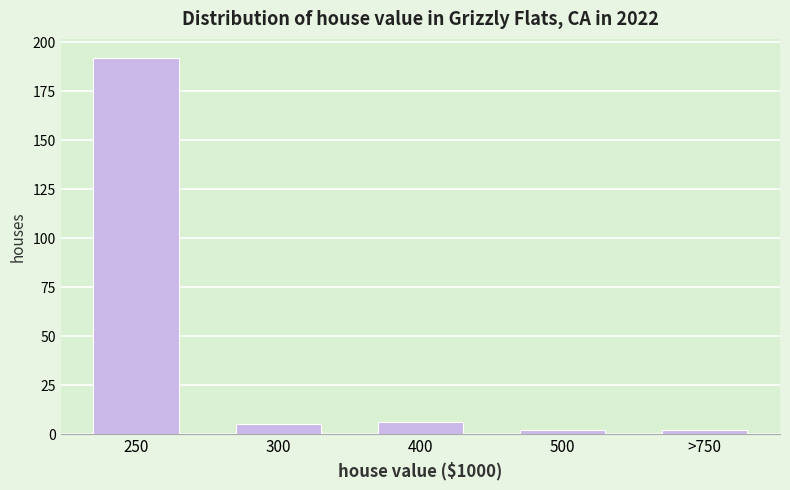

Reading left to right, transcribe all the data shown in this chart.

192	5	6	2	2